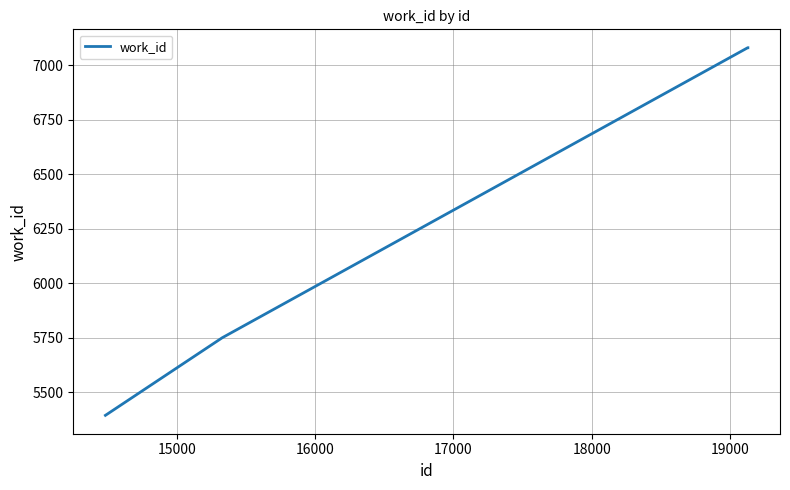

True or false: there are more than 1 points higher than both neighbors.

False